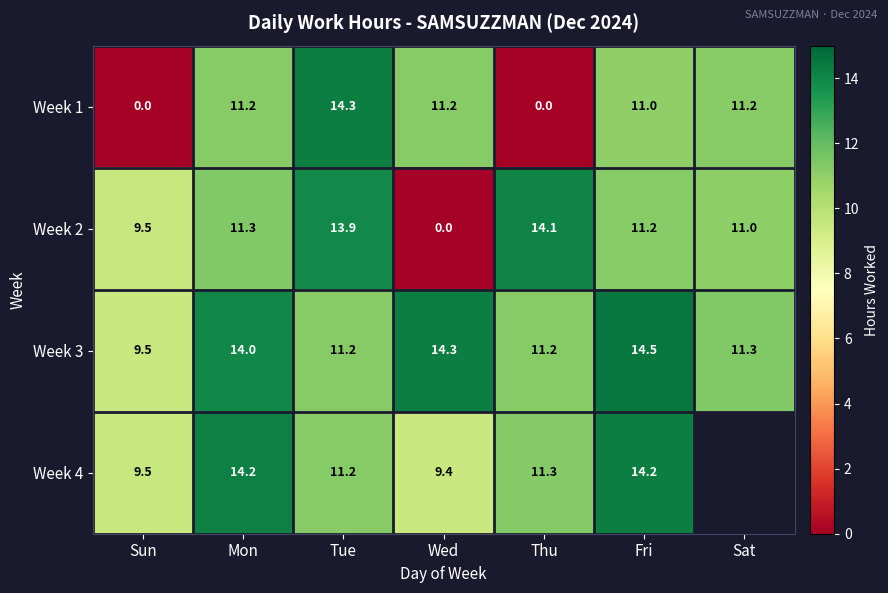

What is the spread (max minus min) of values at Fri?

3.5